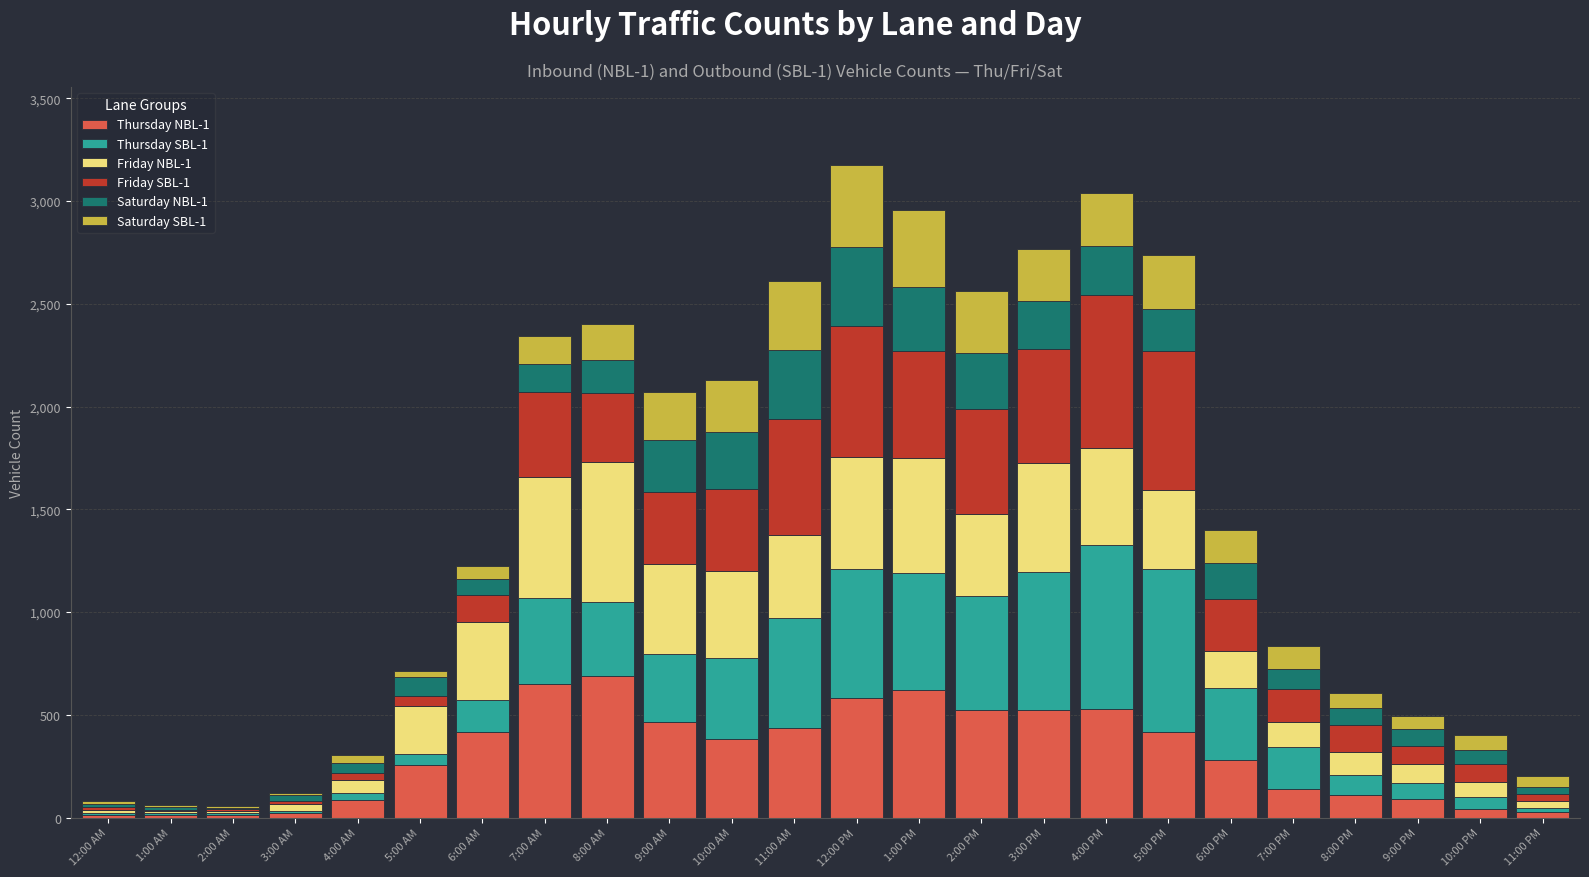

Is it true that Thursday NBL-1 equals 11 at 2:00 AM?

True